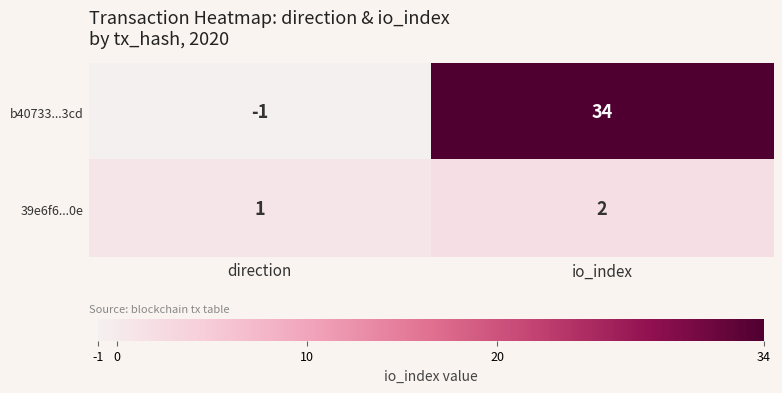

What is the maximum value shown in the chart?

34